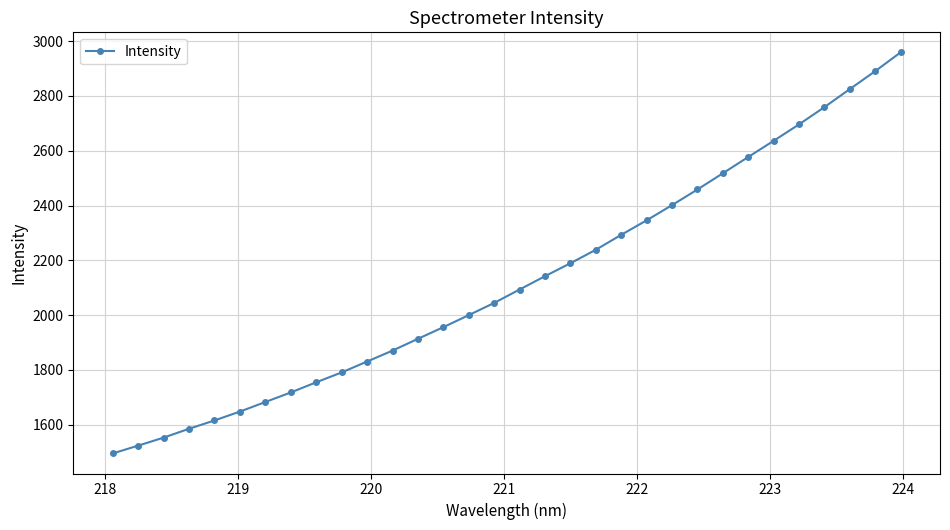

What is the average value?

2125.1